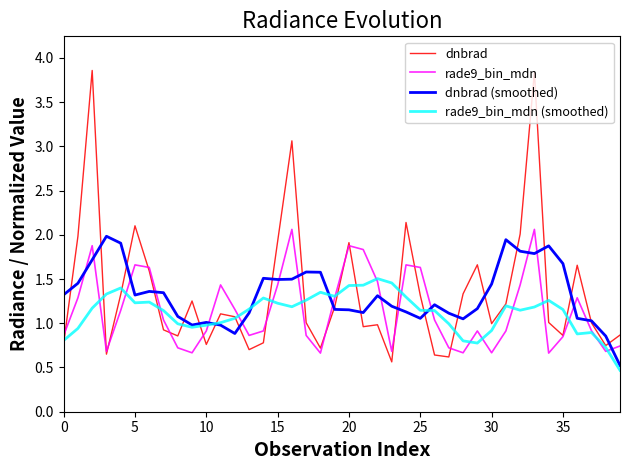

Which series has the widest spread of values?

dnbrad